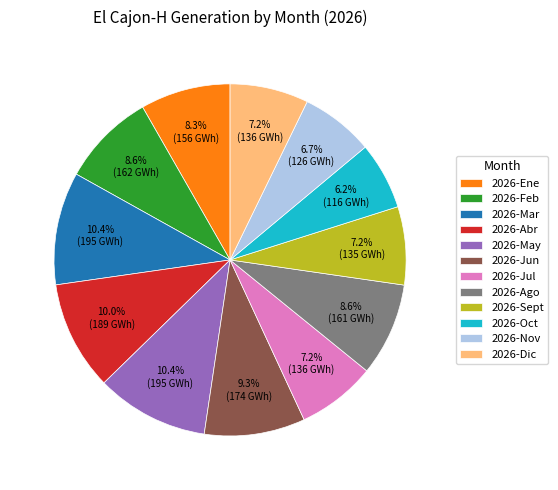

How many segments does this pie chart have?

12